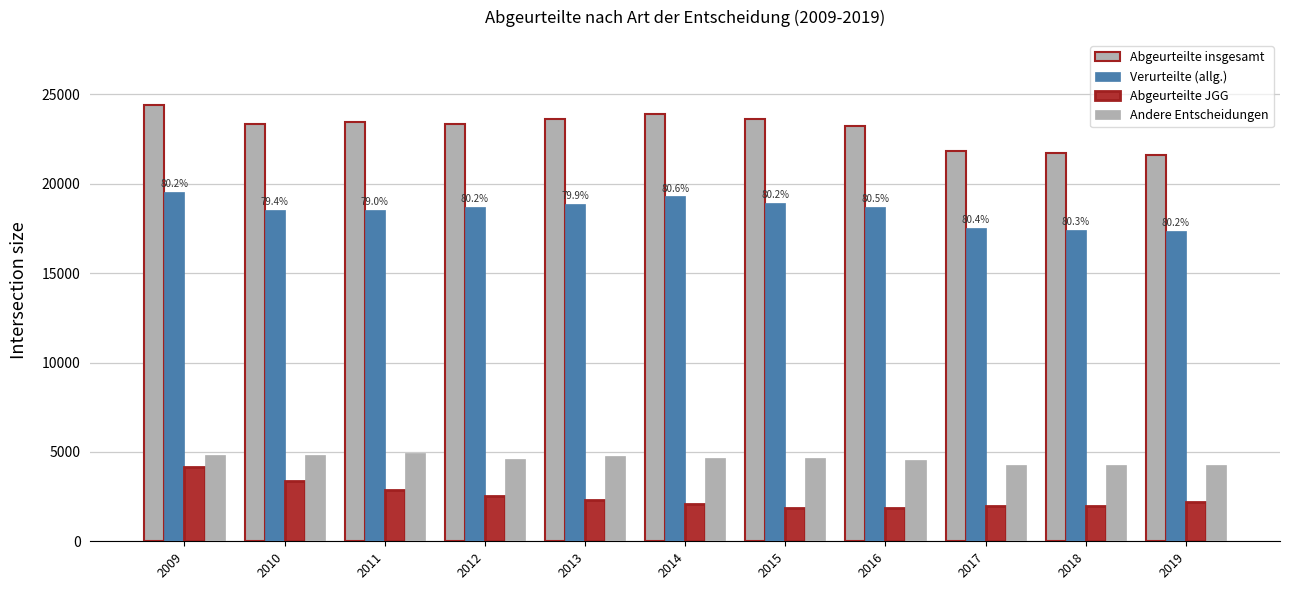

What is the sum of all Verurteilte (allg.) values?

203417